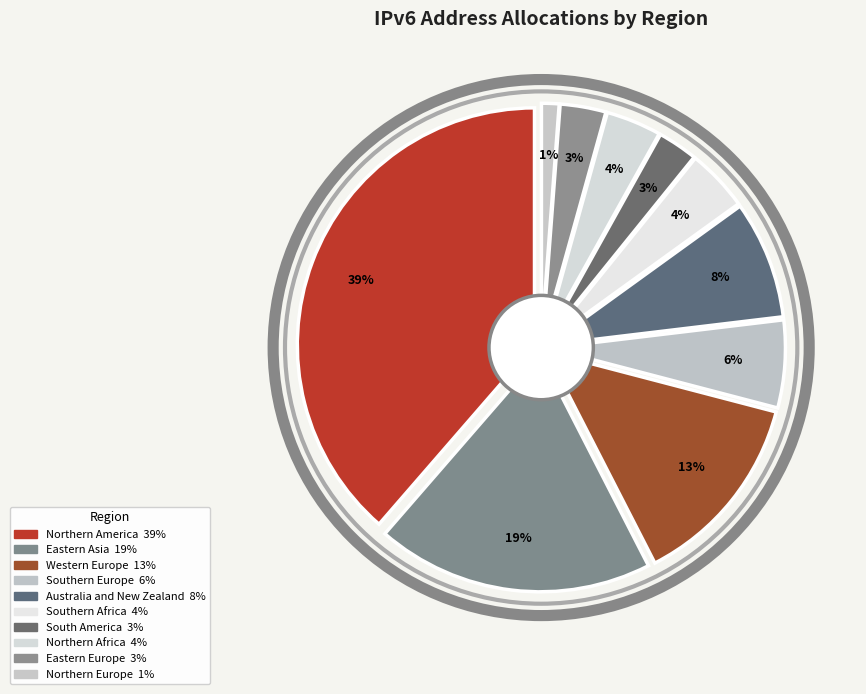

What is the smallest slice in the pie chart?

Northern Europe